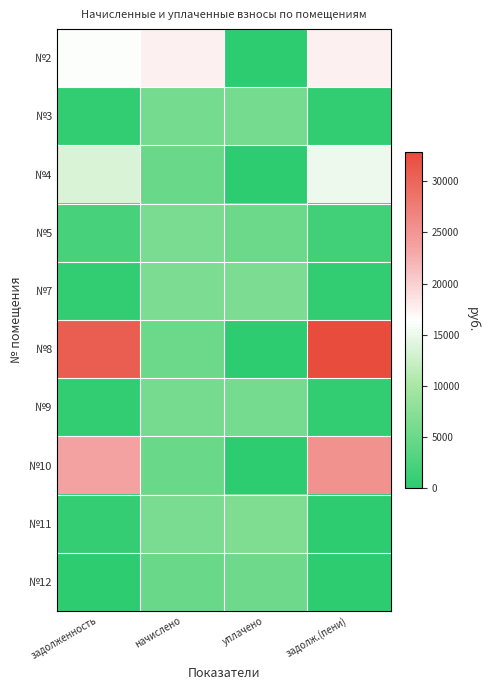

Count the number of categories in the chart.

4